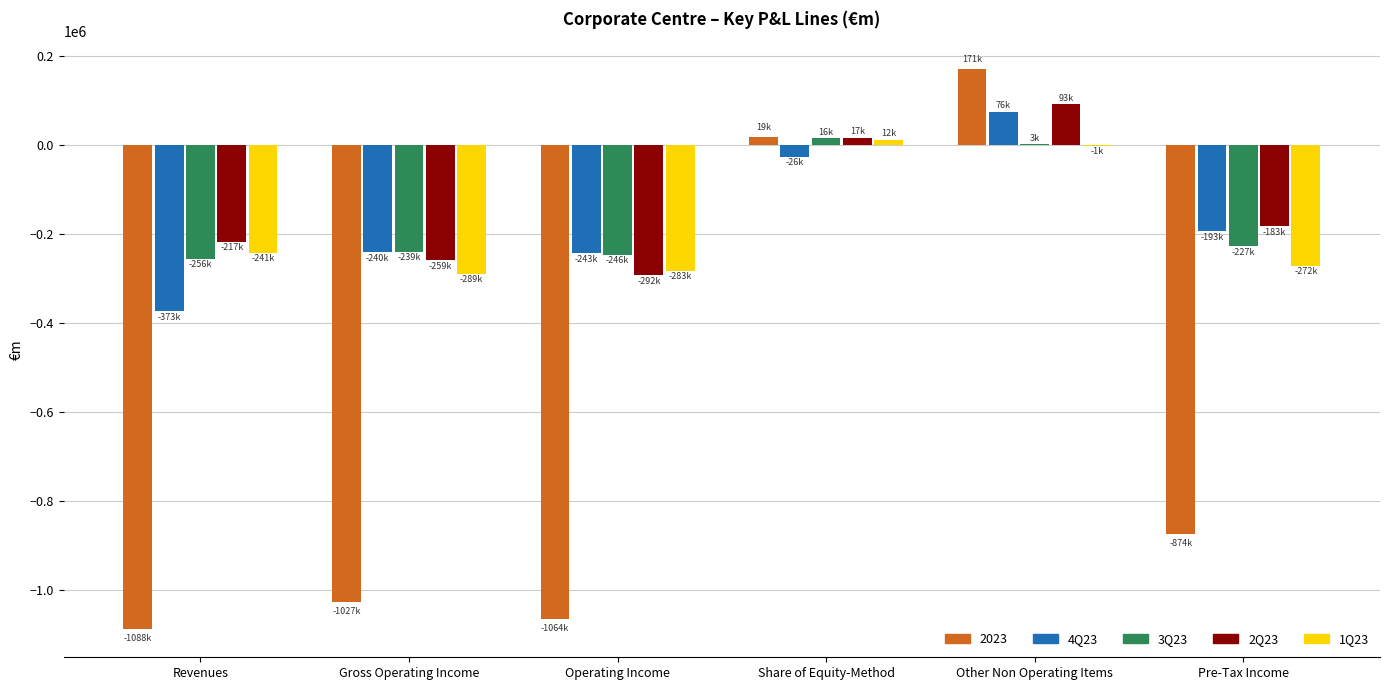

What is the sum of all 2Q23 values?

-841080.6